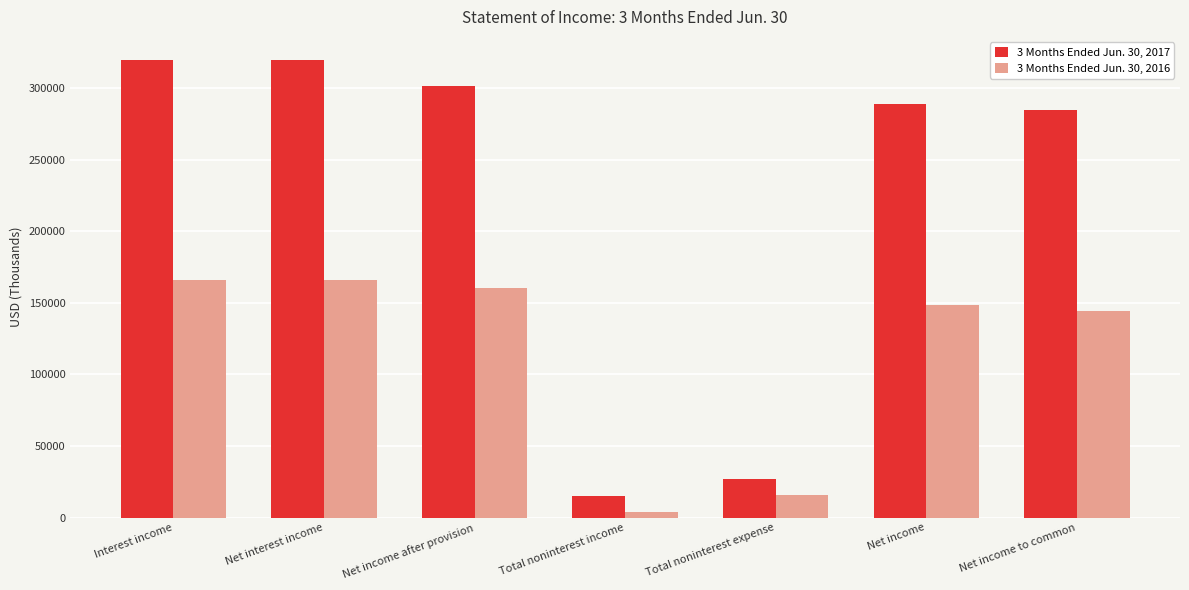

At which label does 3 Months Ended Jun. 30, 2017 reach its minimum?

Total noninterest income